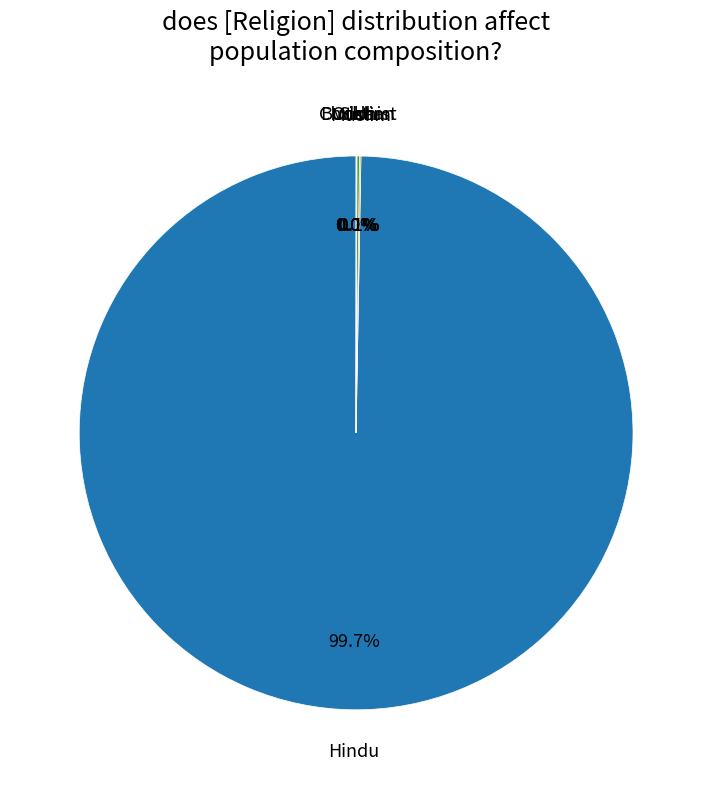

Does any single category account for the majority?

Yes